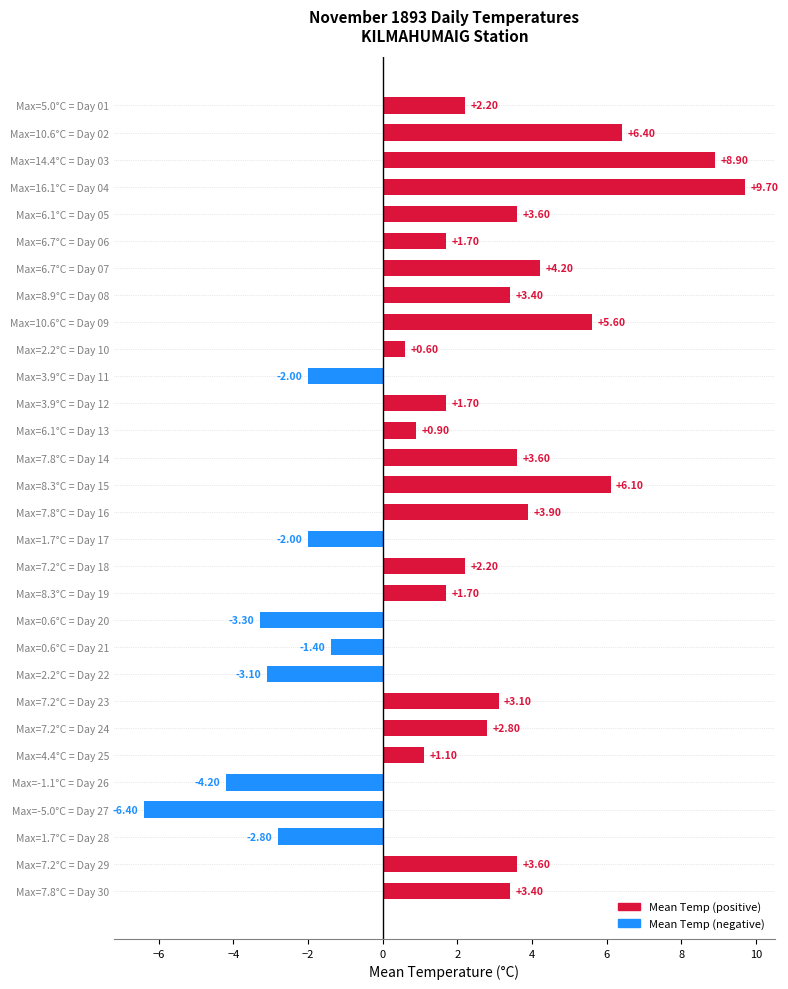

What is the average value?

1.8